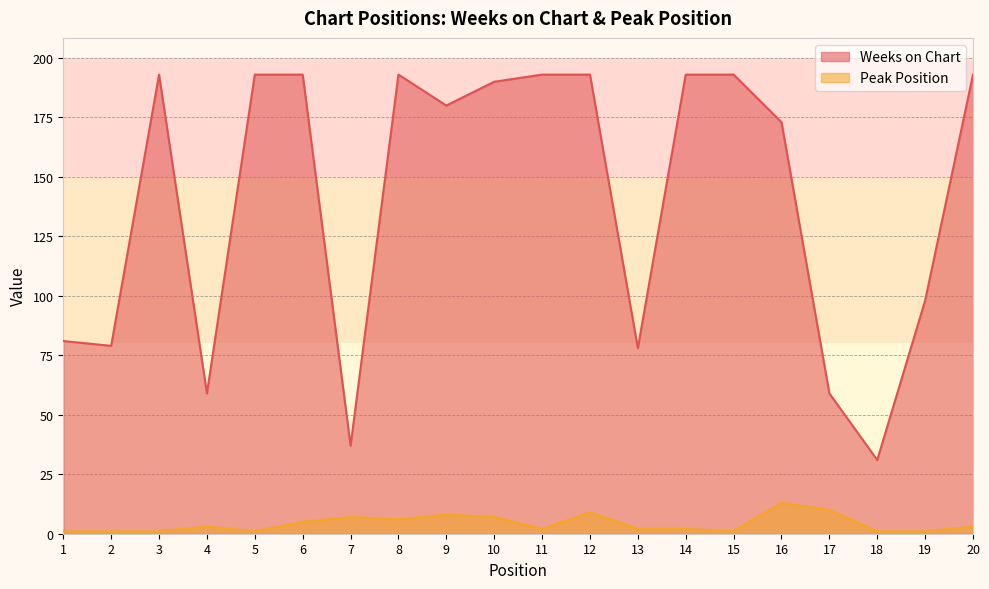

At which label does Peak Position first exceed 3?

6